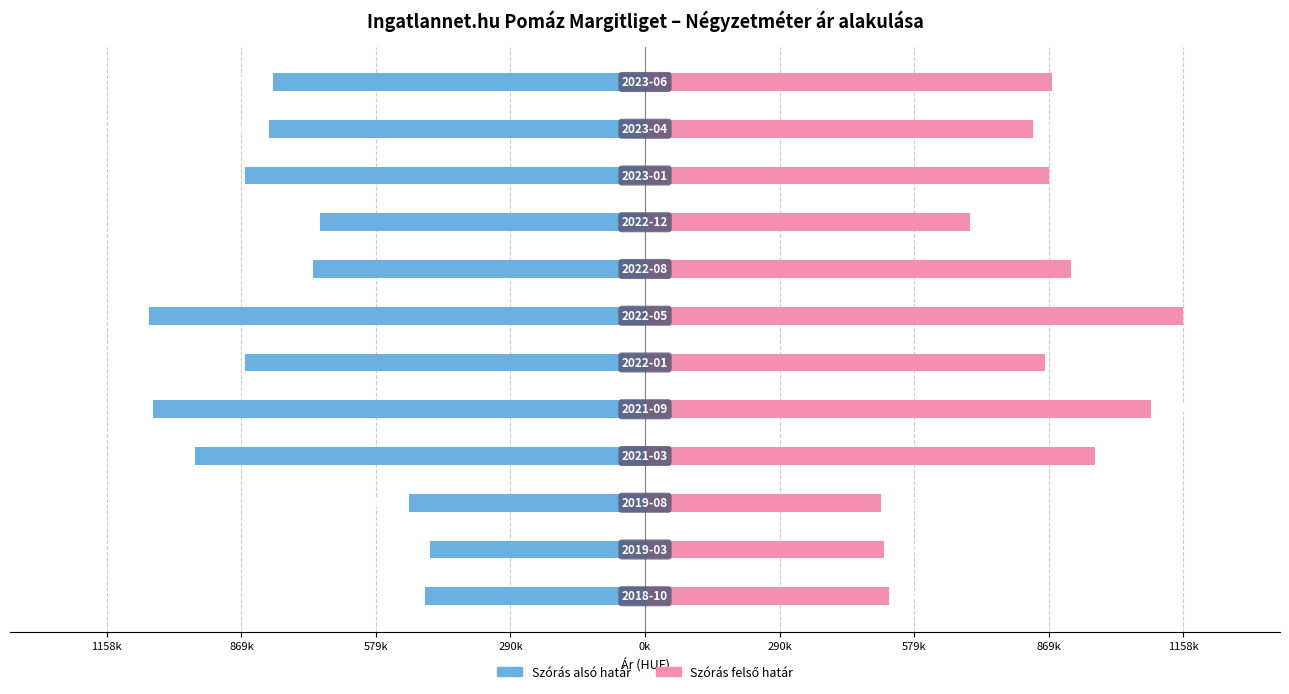

What is the lowest value of the Szórás alsó határ series?

-1066594